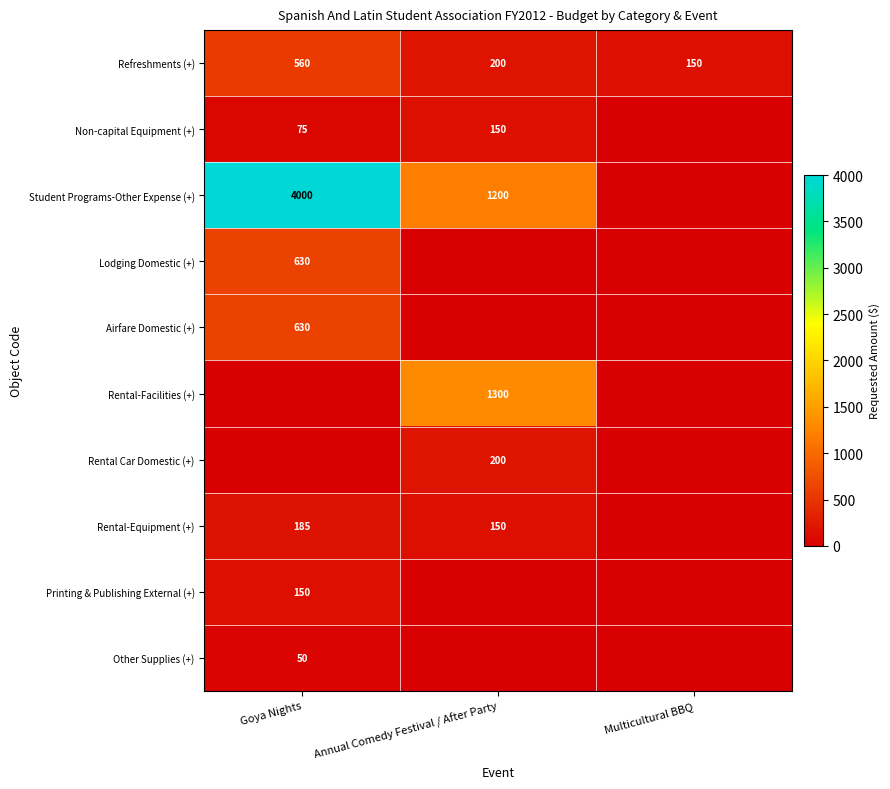

How many Refreshments (+) values are between 150 and 560?

3